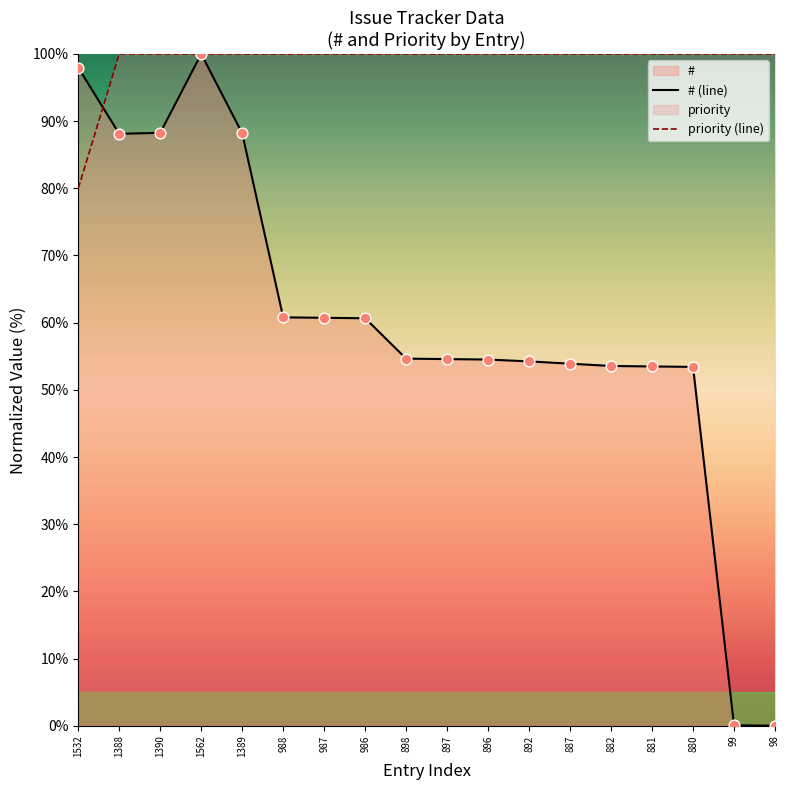

Which series reaches the maximum Y coordinate?

# (line)